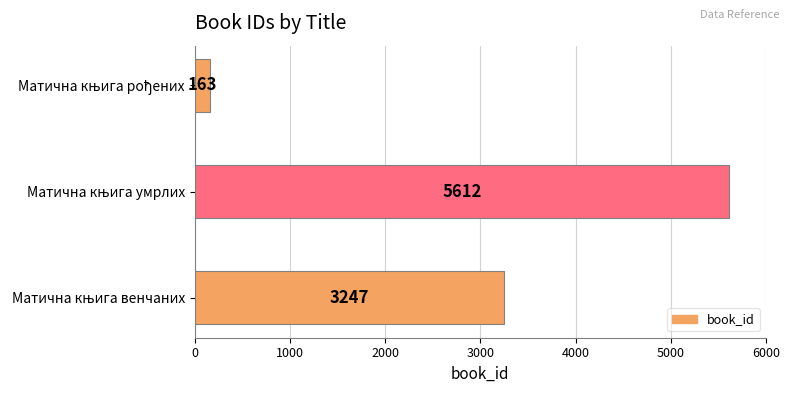

What is the smallest value displayed?

163